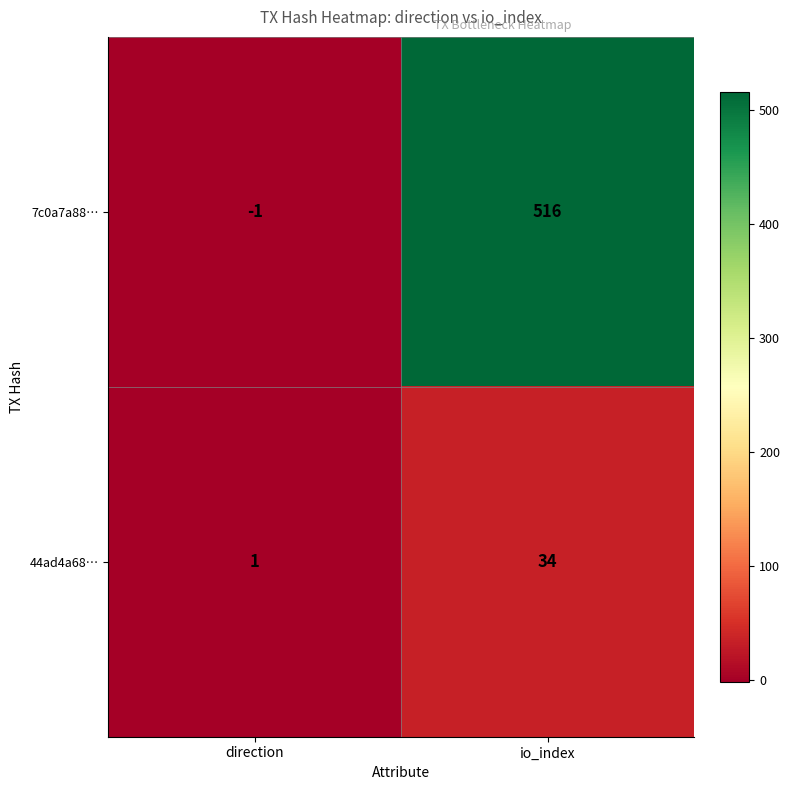

What is the total value across all series at io_index?

550